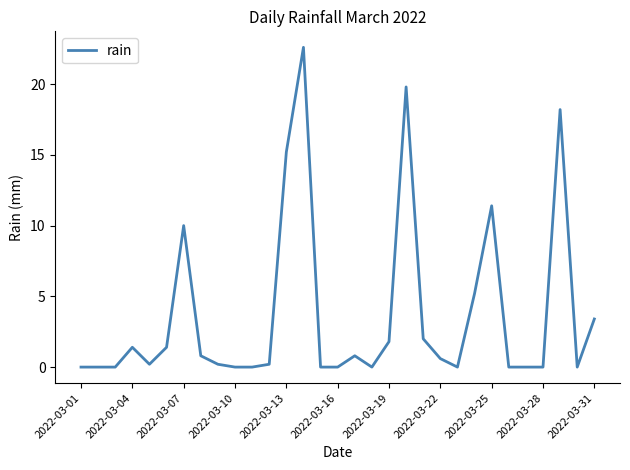

What is the average value?

3.7